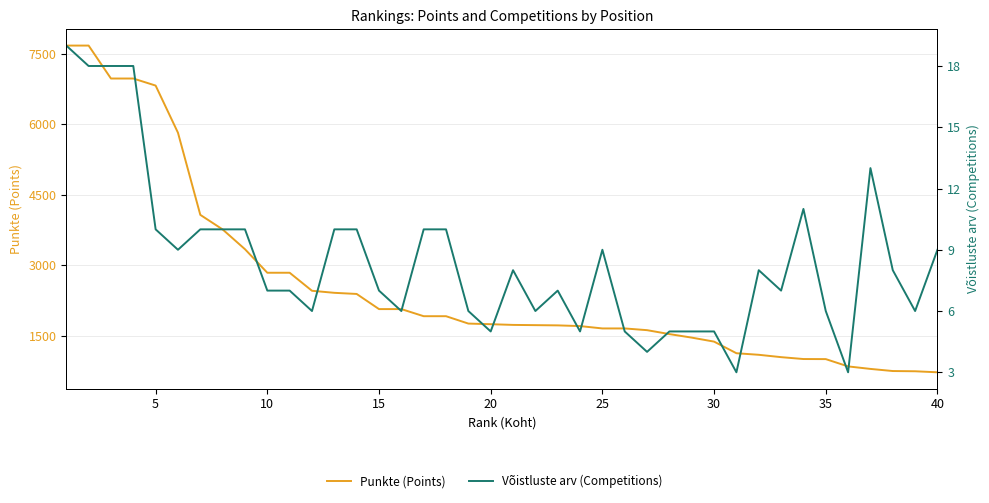

True or false: Punkte (Points) and Võistluste arv (Competitions) cross at least once.

False